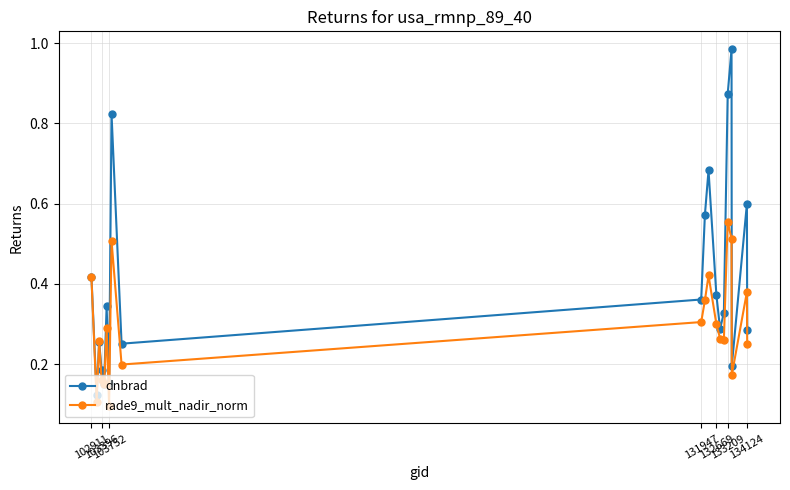

Which series has the largest total across all categories?

dnbrad